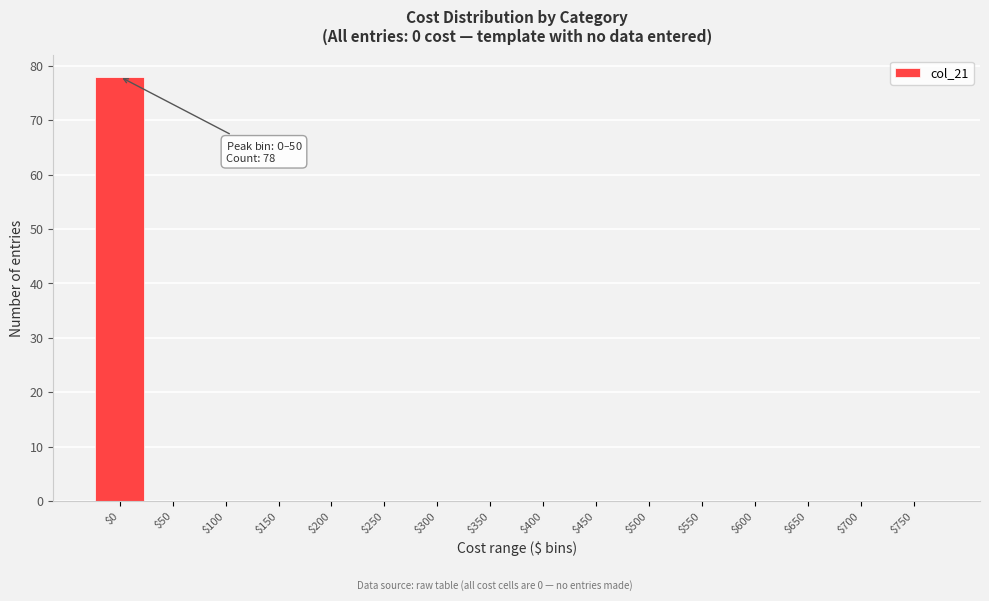

What is the greatest value displayed?

78